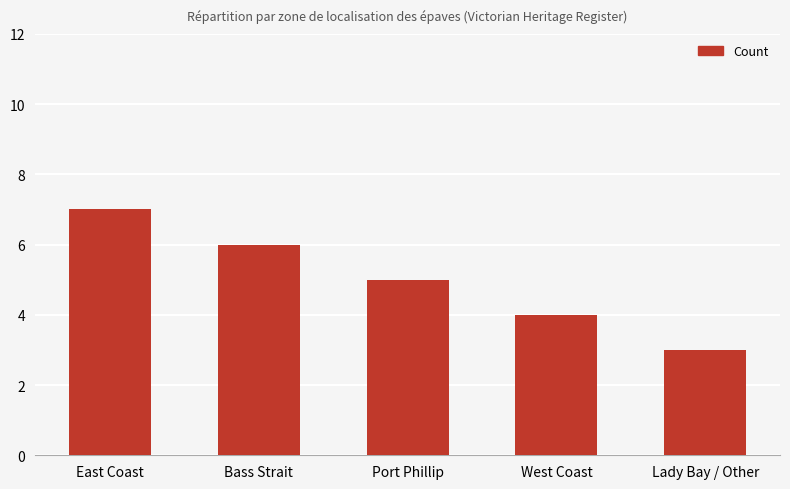

What is the sum of all values?

25